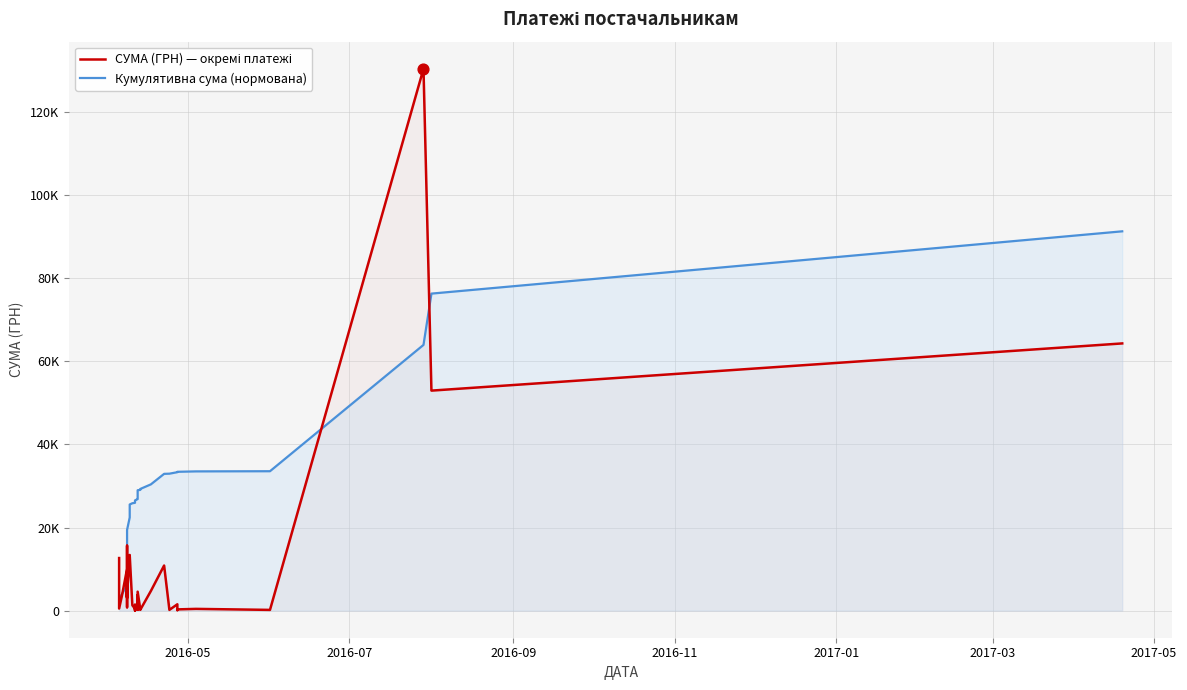

At how many categories does at least one series exceed 16857?

30